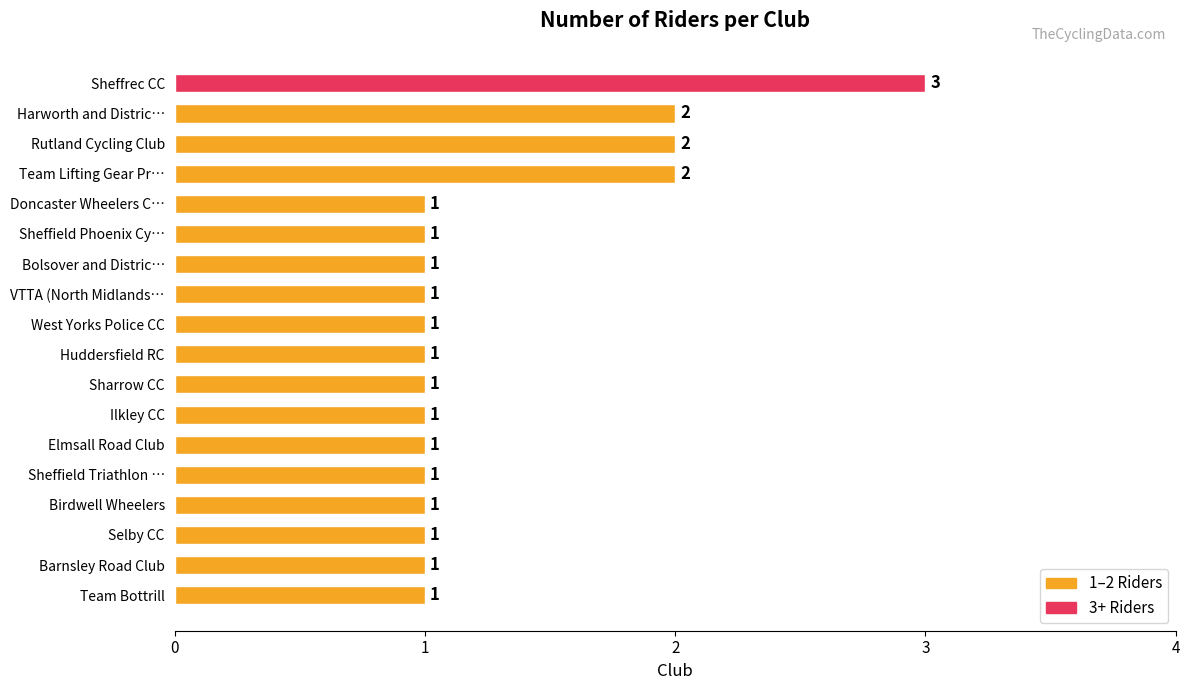

How many data points does each series have?

18